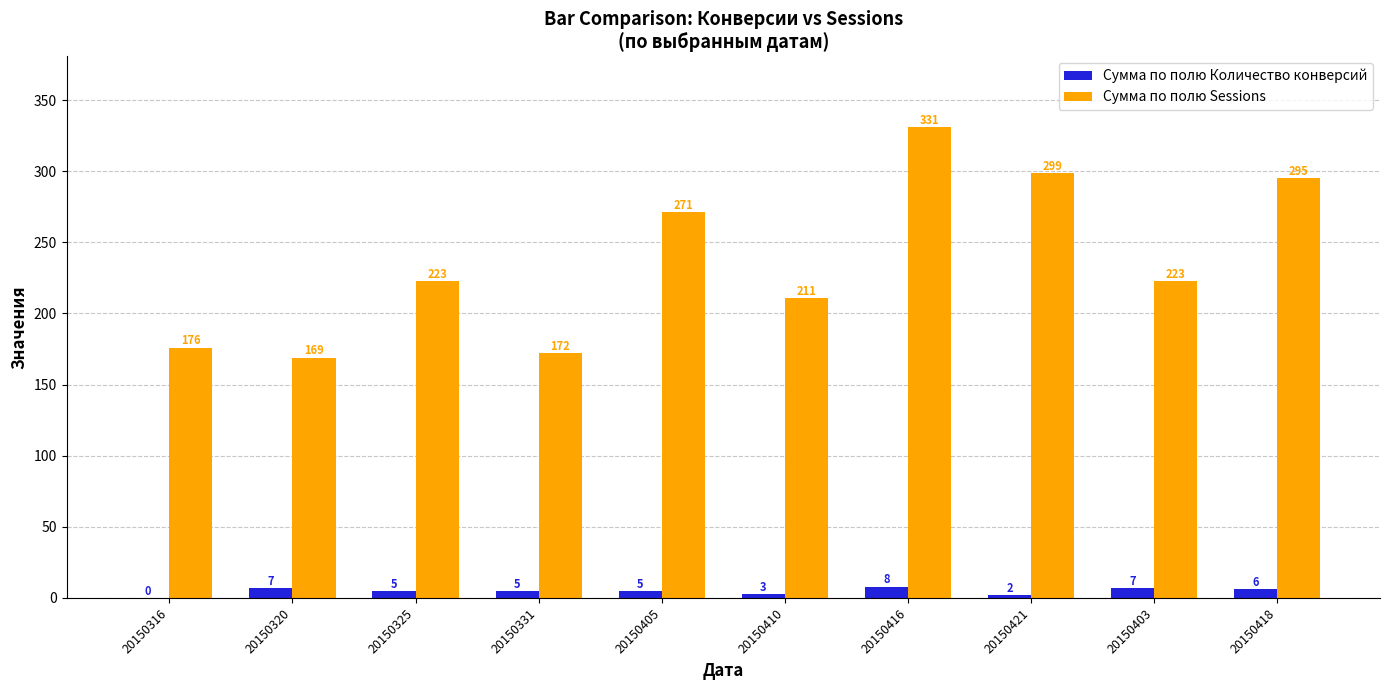

Which series has the largest total across all categories?

Сумма по полю Sessions